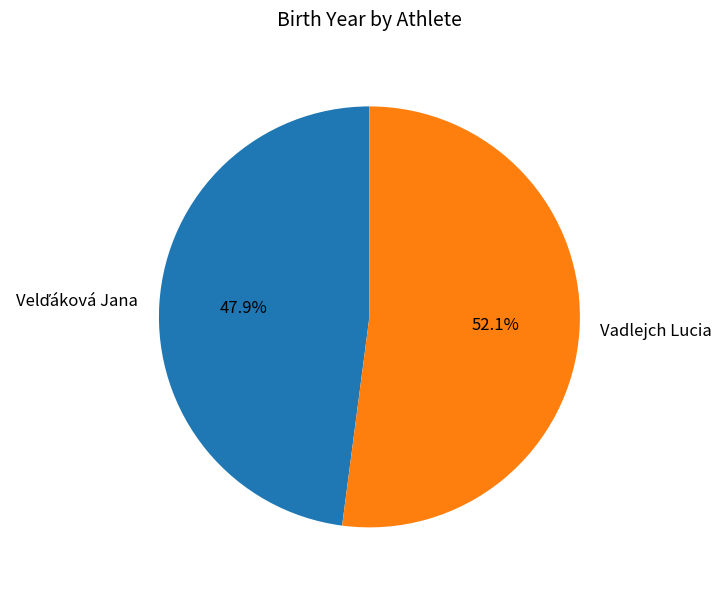

How many slices are in this pie chart?

2